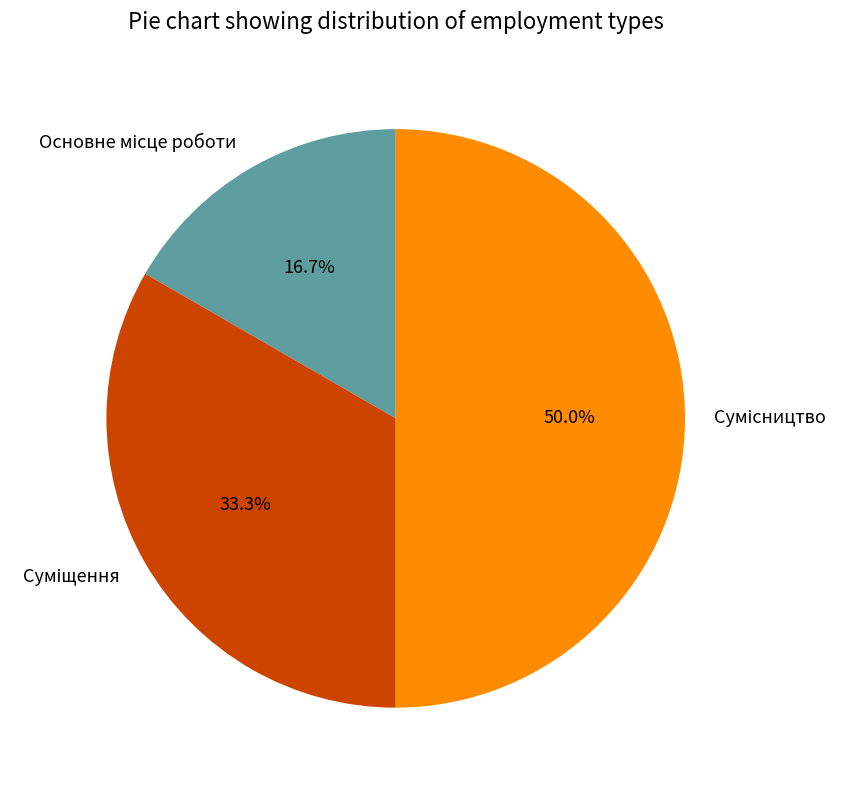

What portion of the pie excludes Основне місце роботи?

83.3%